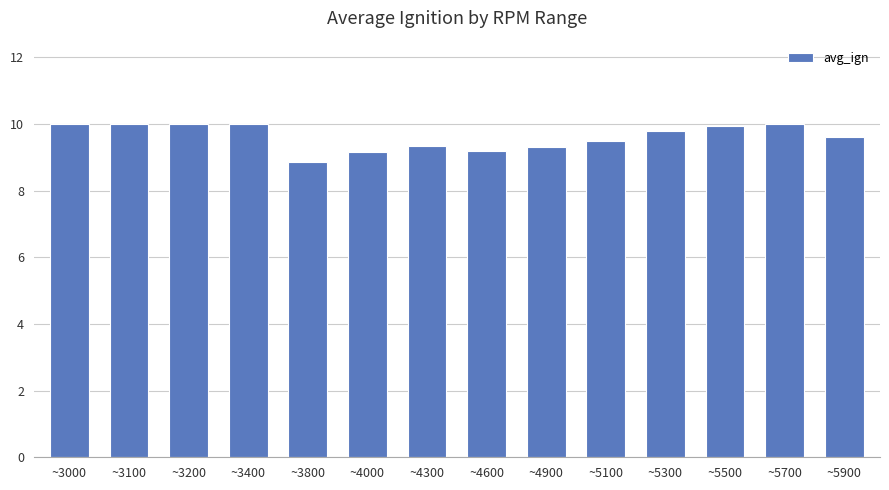

Between ~3100 and ~4900, which is larger?

~3100